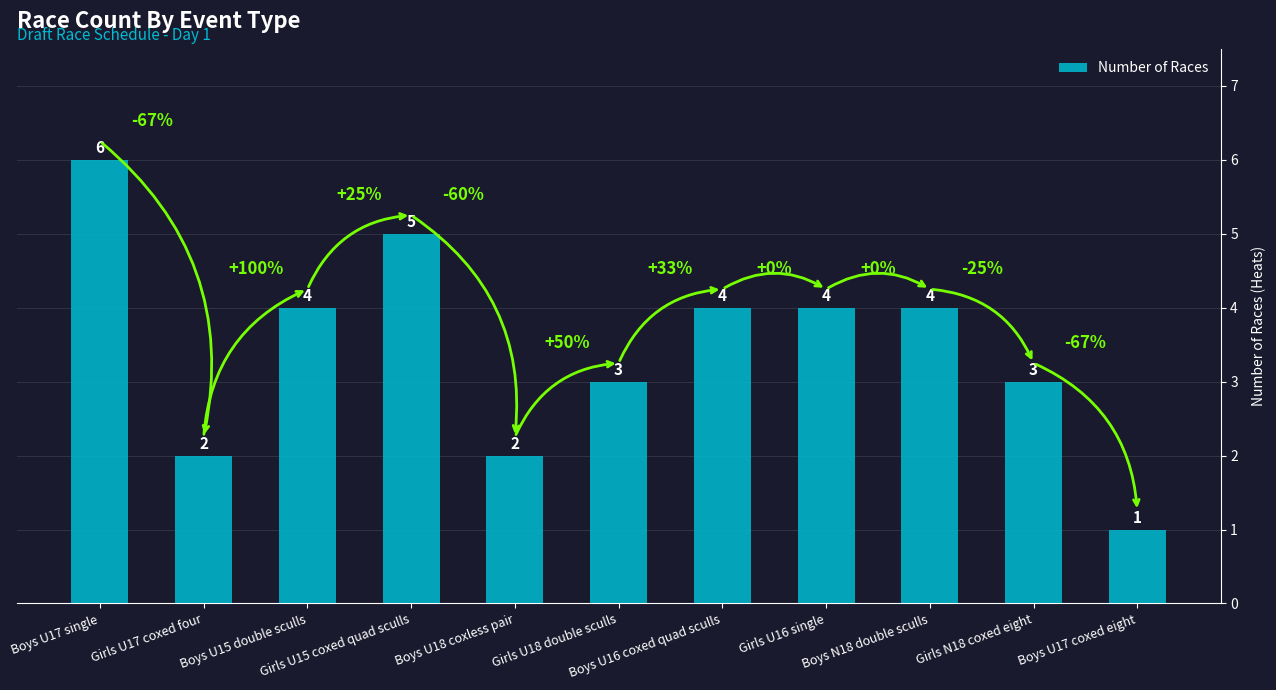

How many data points are less than 4?

5